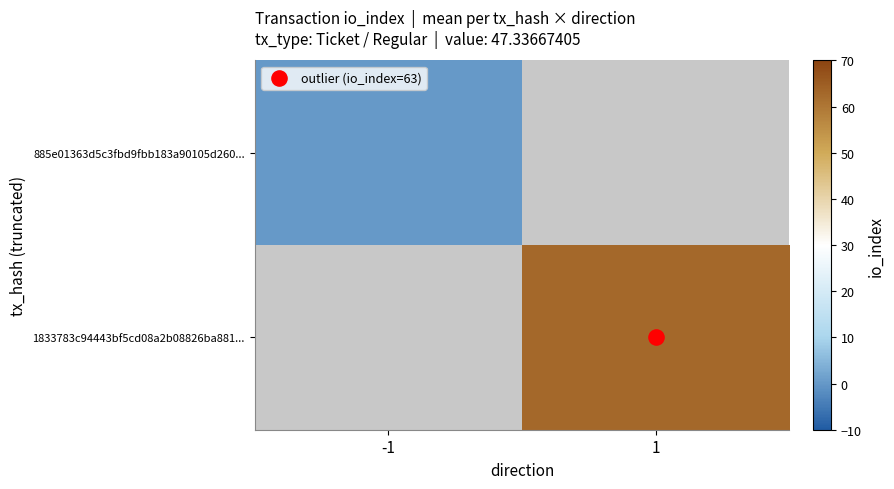

Is it true that 1833783c94443bf5cd08a2b08826ba881... equals 36.7 at 1?

False